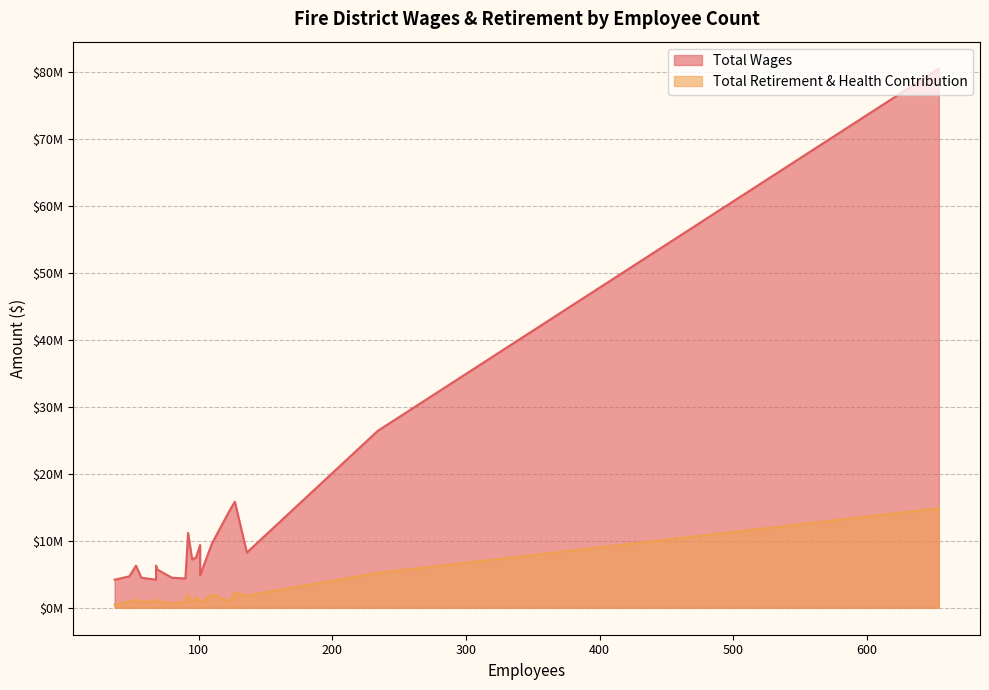

Does the chart display data point markers on the line(s)?

No